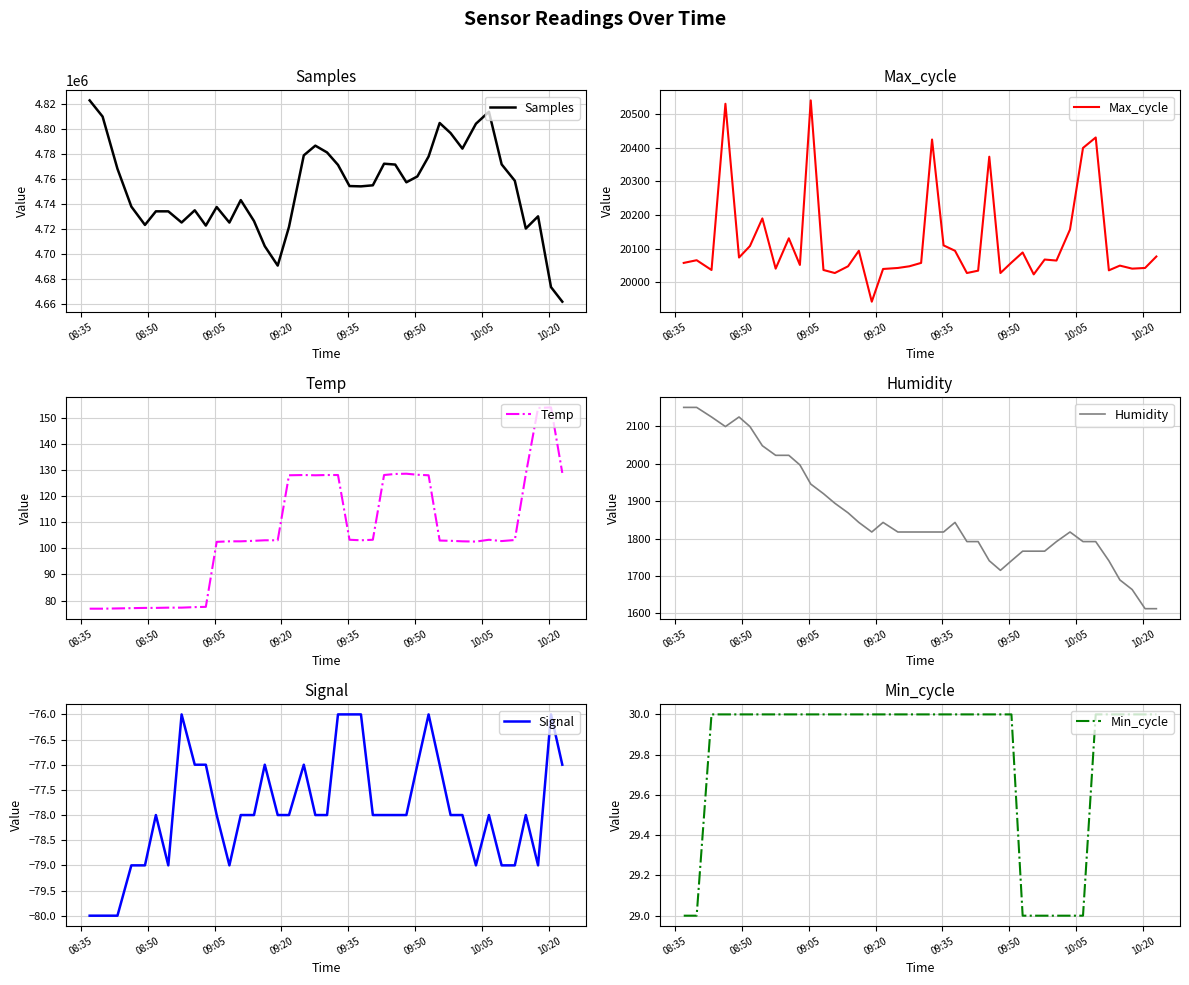

What is the maximum value for Samples?

4823178